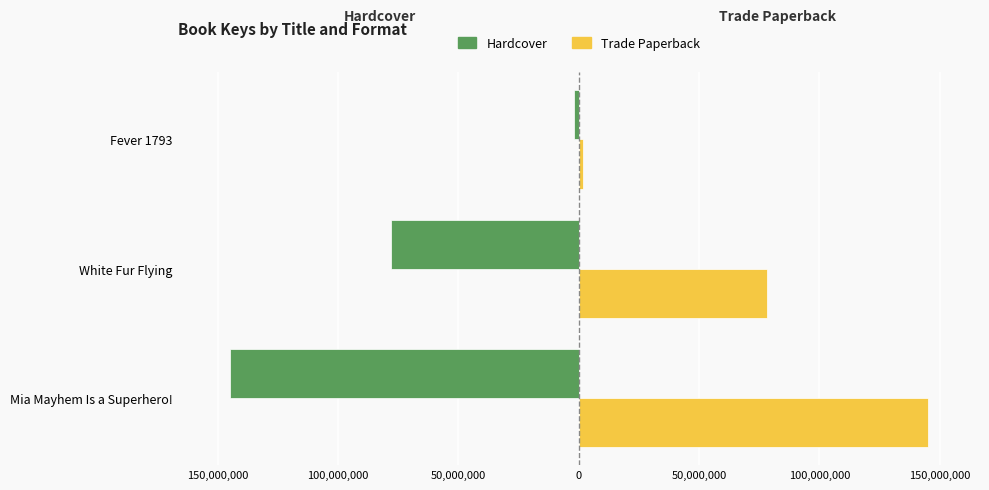

What are all the series names shown in the legend?

Hardcover, Trade Paperback